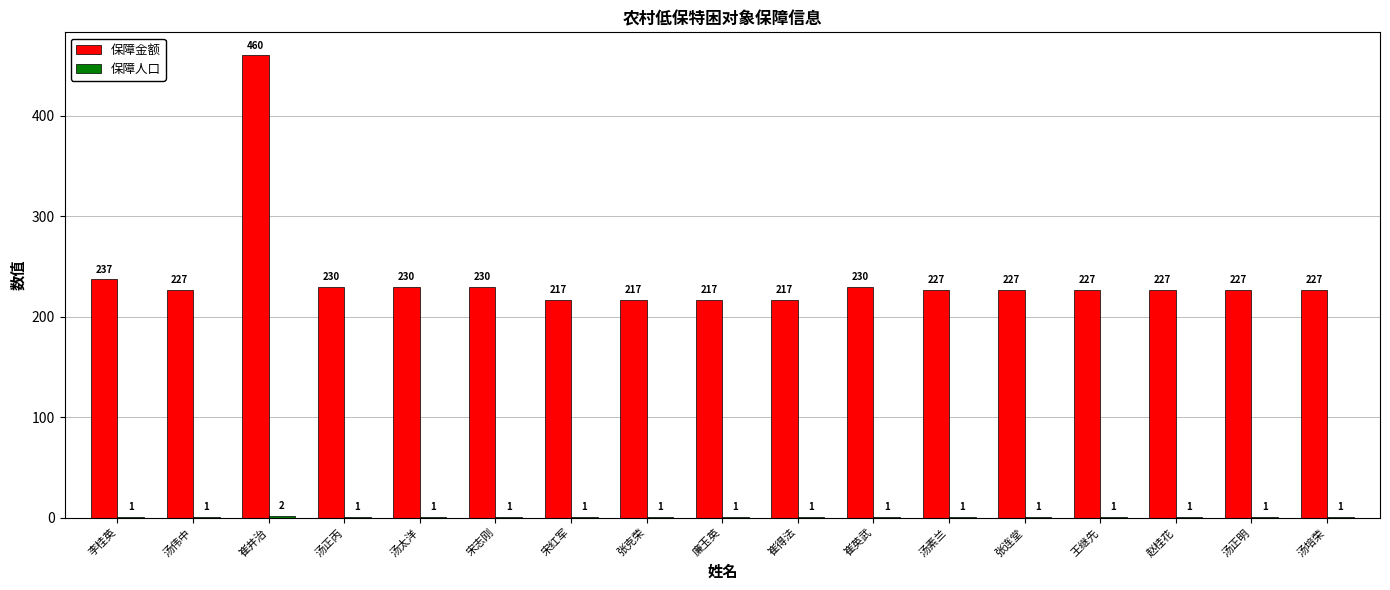

Count the number of categories in the chart.

17